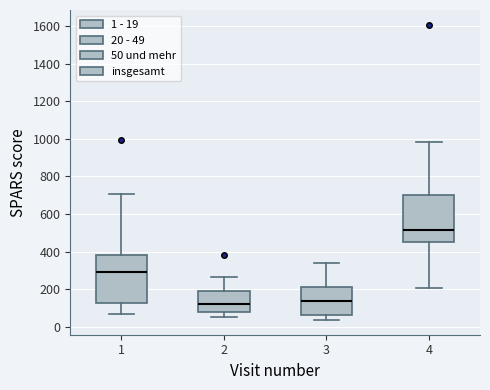

Reading left to right, read every box against the y-axis: the position of its median line, the range the box covers, and the ends of its whiskers. The values are not printed on the chart, so give them approximately, as read against the axis.

1: median 300, box 120 to 380, whiskers 60 to 700
2: median 120, box 80 to 200, whiskers 60 to 260
3: median 140, box 60 to 220, whiskers 40 to 340
4: median 520, box 440 to 700, whiskers 200 to 980